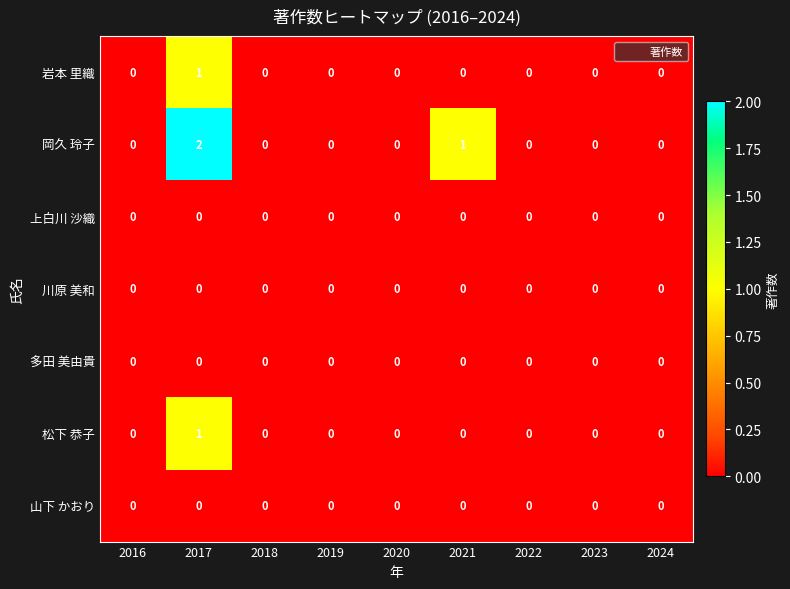

Which series has the widest spread of values?

岡久 玲子